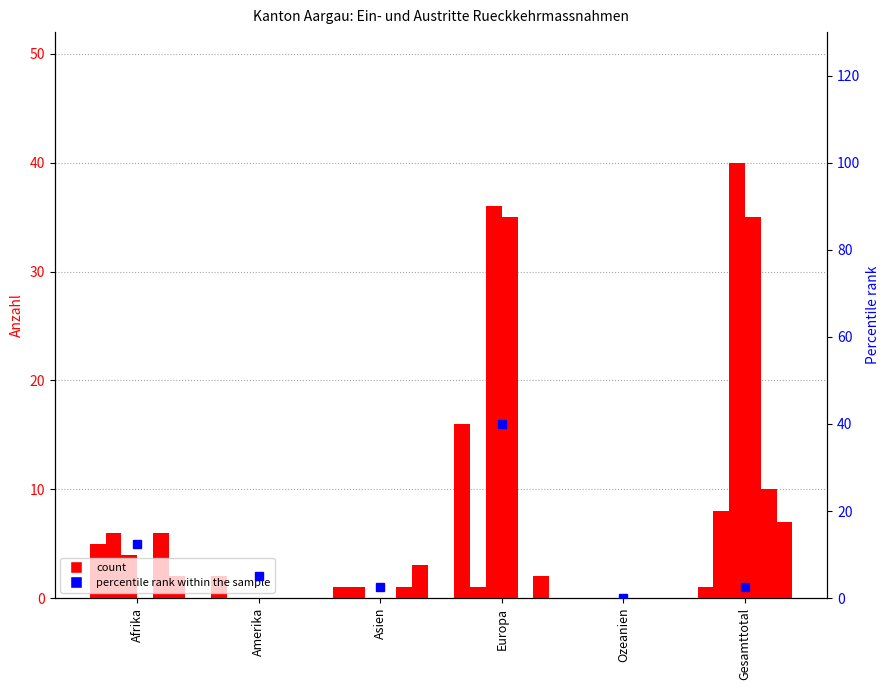

Reading left to right, what are all the values shown in this chart?

Beginn Ausreiseorganisation: Afrika=5	Amerika=2	Asien=1	Europa=16	Ozeanien=0	Gesamttotal=1
Beginn Identitaetsabklaerung: Afrika=6	Amerika=0	Asien=1	Europa=1	Ozeanien=0	Gesamttotal=8
Beginn Papierbeschaffung: Afrika=4	Amerika=0	Asien=0	Europa=36	Ozeanien=0	Gesamttotal=40
Gesuche Rueckkehrhilfe: Afrika=0	Amerika=0	Asien=0	Europa=35	Ozeanien=0	Gesamttotal=35
Abschreibung Identitaetsabklaerung: Afrika=6	Amerika=0	Asien=1	Europa=0	Ozeanien=0	Gesamttotal=10
Abschluss Ausreiseorganisation: Afrika=2	Amerika=0	Asien=3	Europa=2	Ozeanien=0	Gesamttotal=7